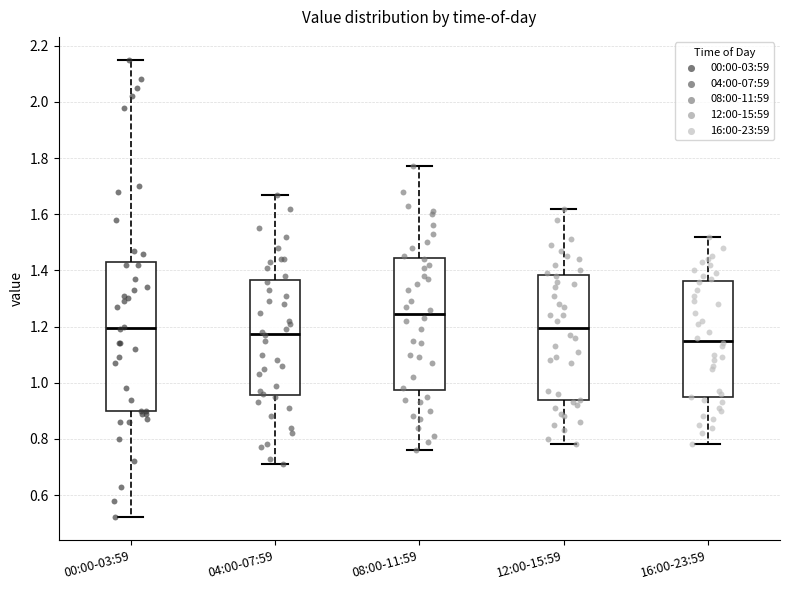

Comparing the boxes themselves (not the whiskers), which one is the tallest?

00:00-03:59